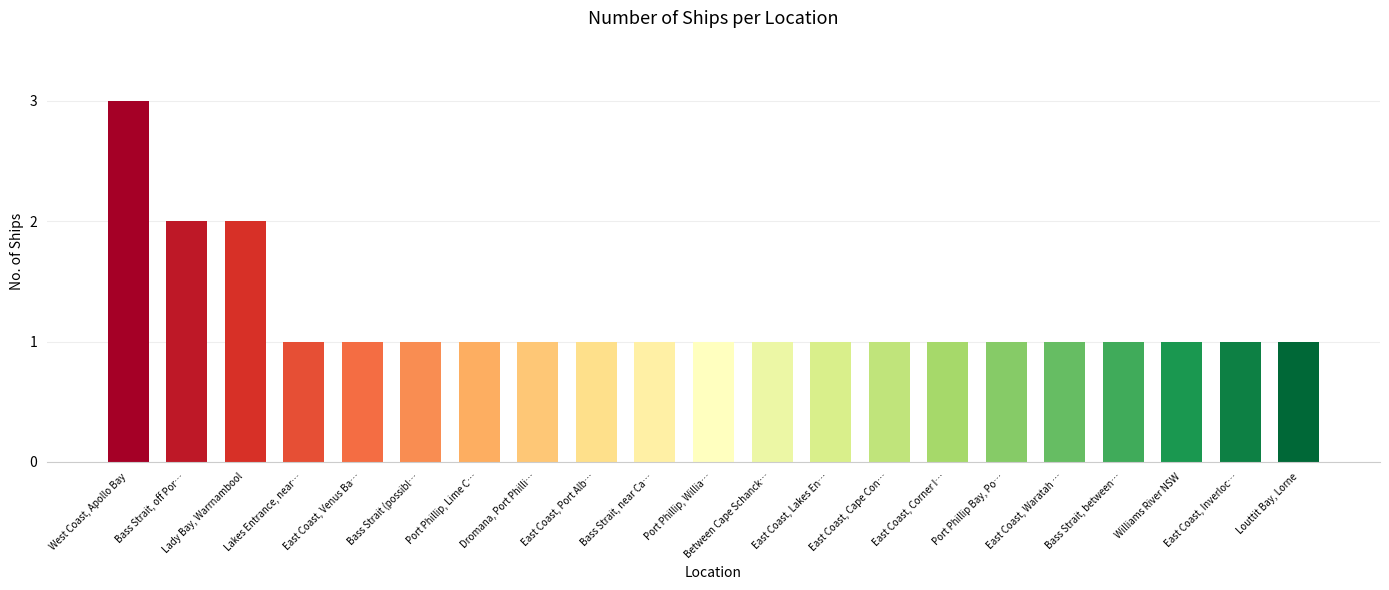

How many distinct data groups are displayed?

1